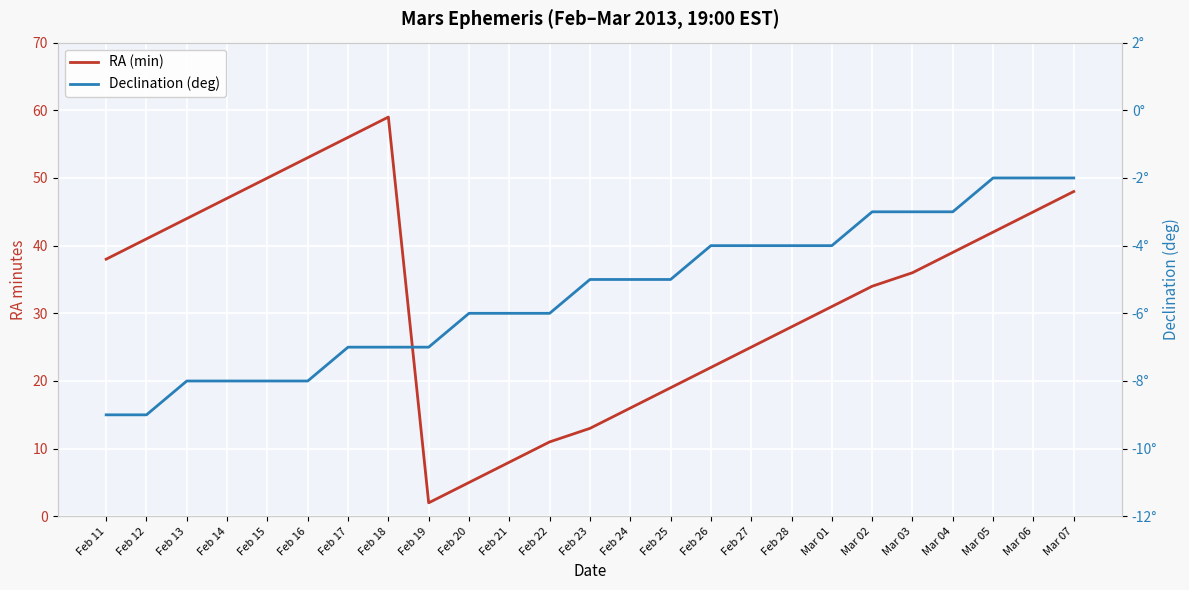

How many lines are shown in the chart?

2